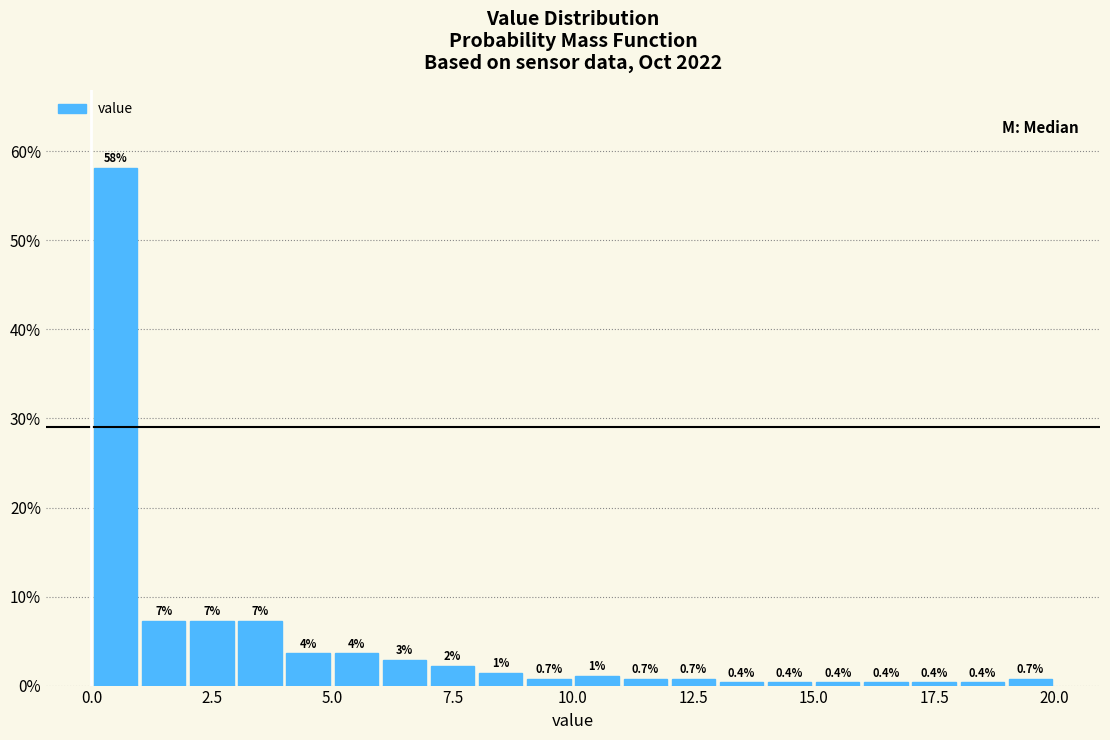

Around what value on the x-axis is the tallest bar? Give the approximate position of its centre, as read against the axis.

0.5